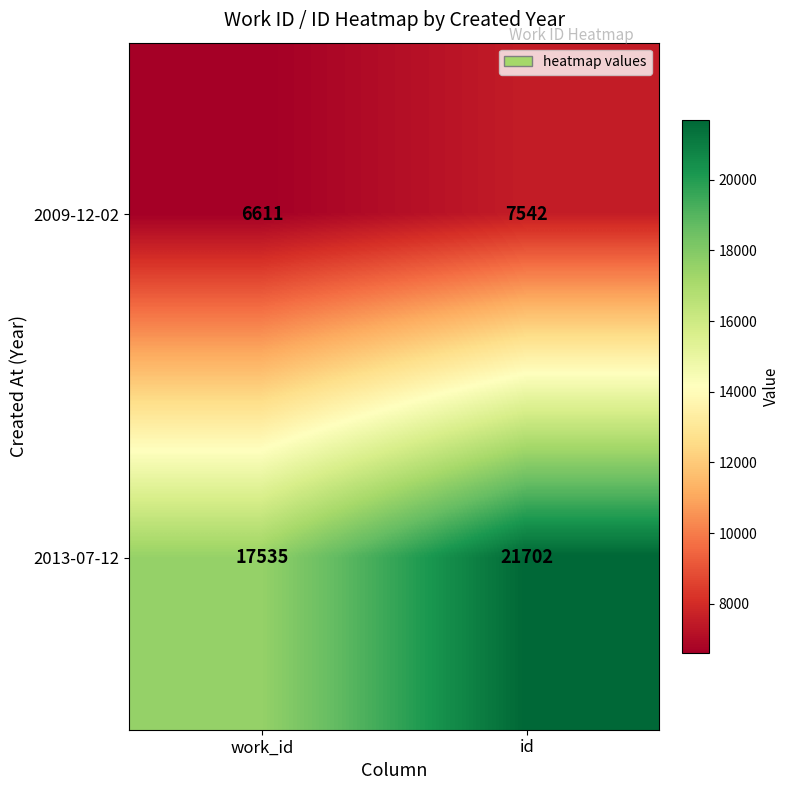

Where is 2013-07-12 nearest to the value 19618?

work_id